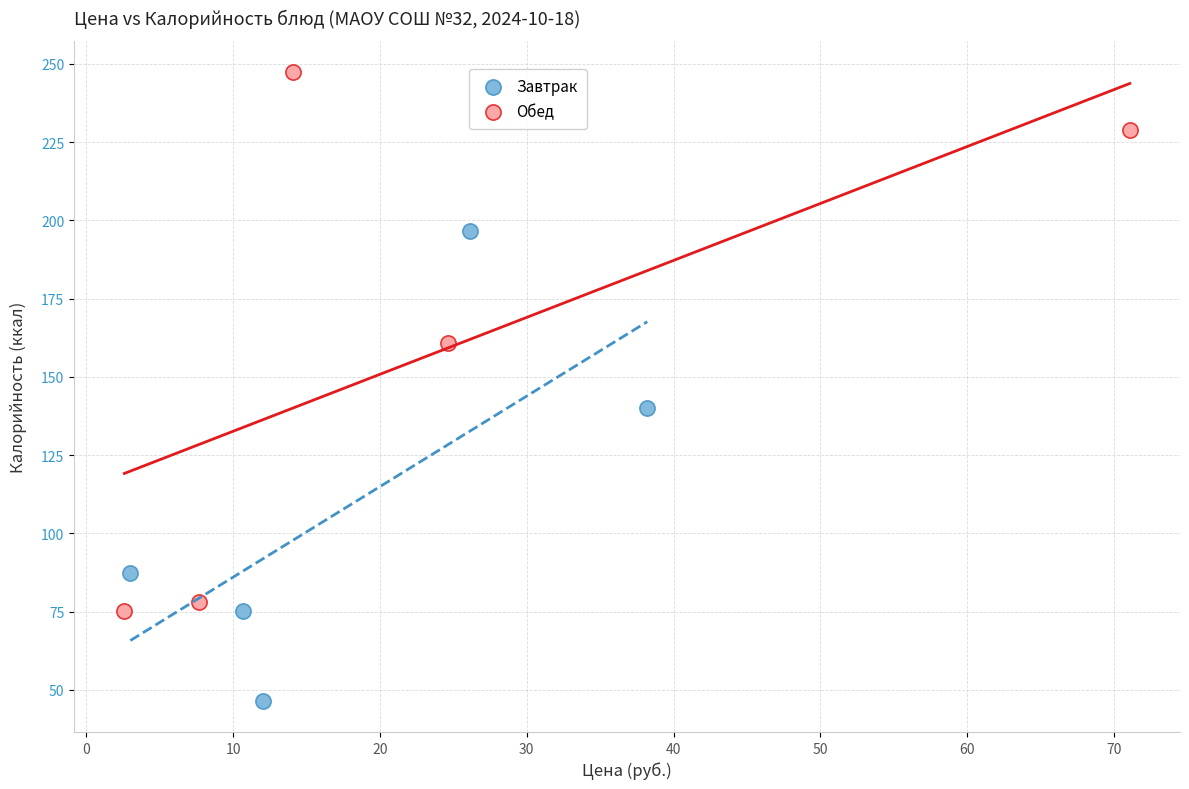

Which series has the widest spread of Y values?

Обед